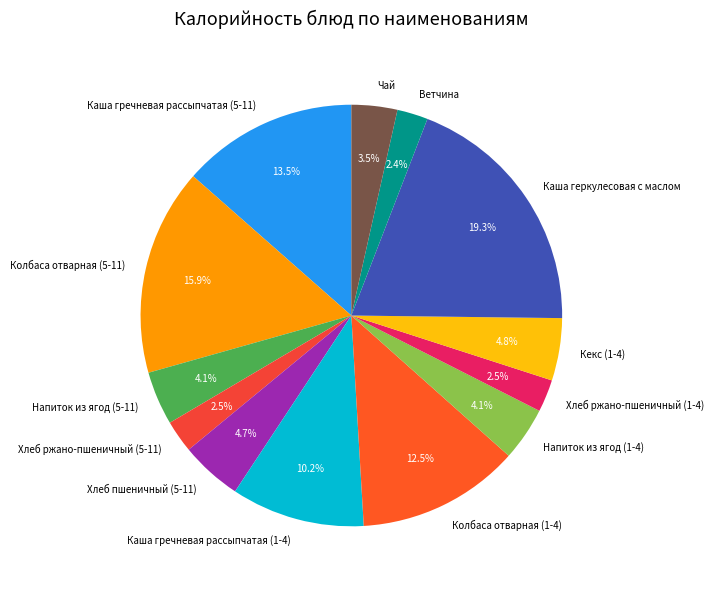

To the nearest percent, what is the difference between the largest and smallest slice percentages?

17%